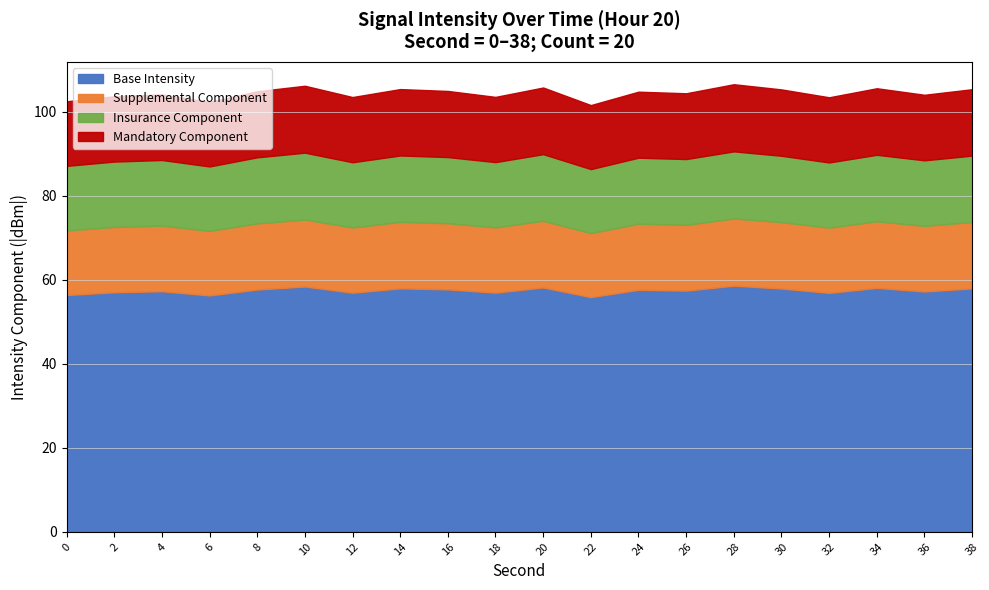

What is the change in value from 2 to 12?

+0.2